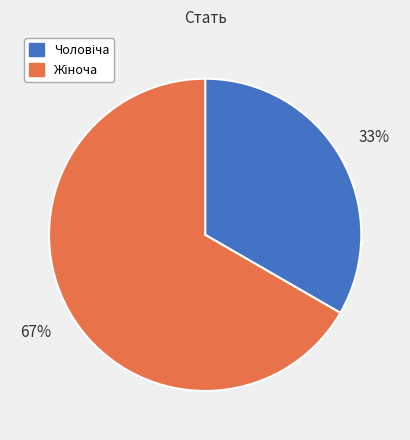

Is there a majority slice in this chart?

Yes